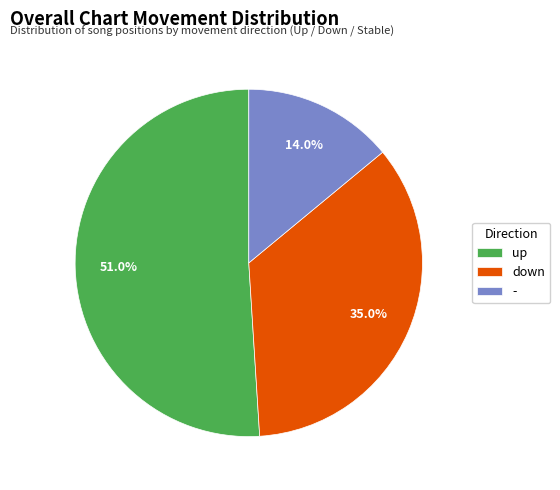

To the nearest percent, what is the average slice percentage?

33%